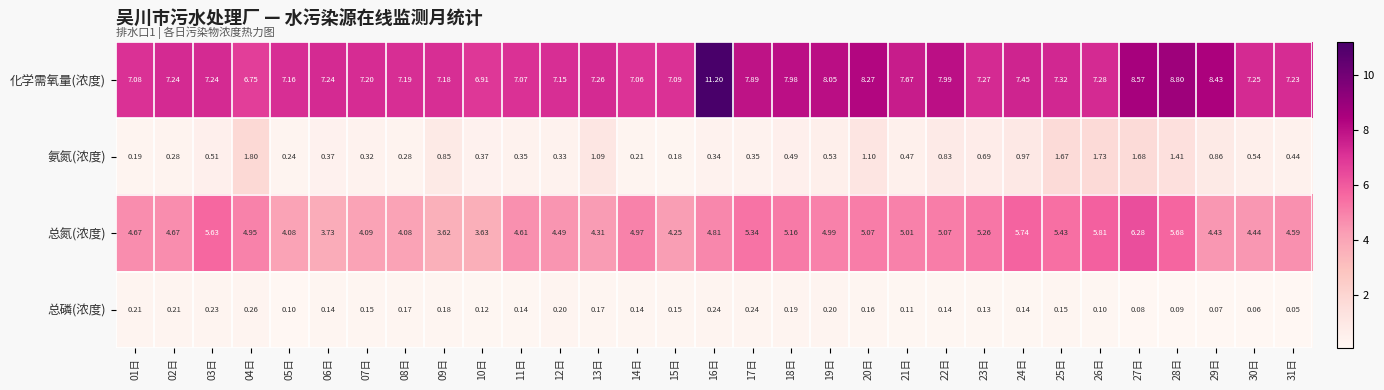

Which series has the widest spread of values?

化学需氧量(浓度)